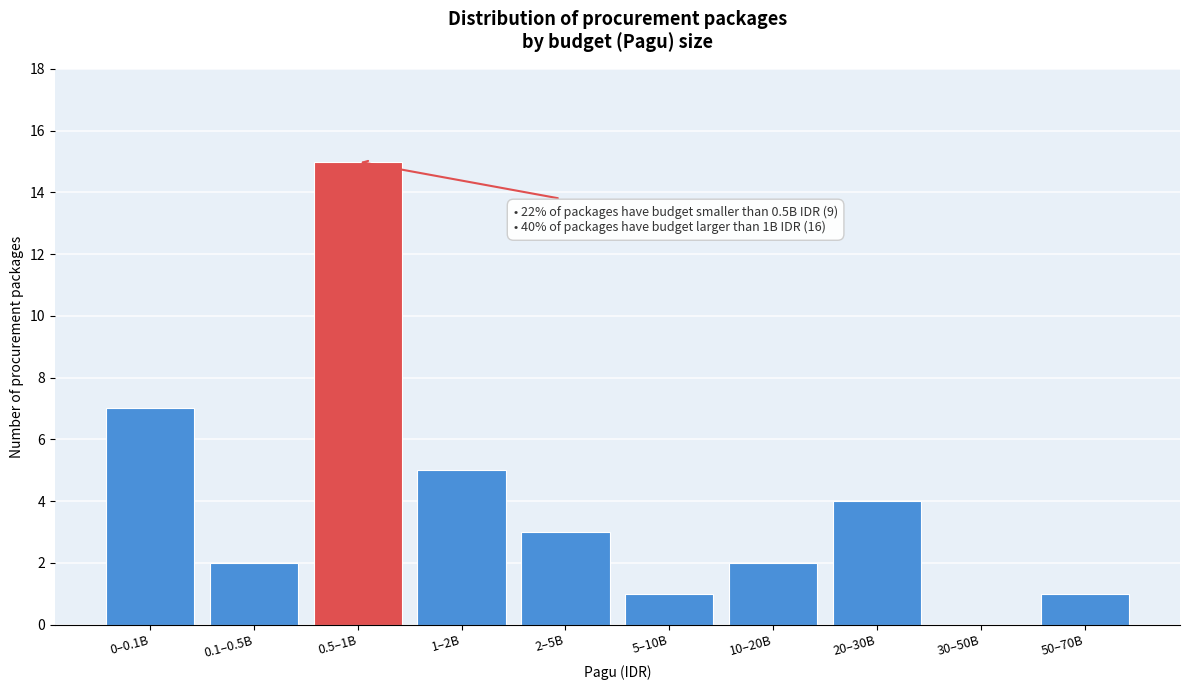

Reading left to right, transcribe all the data shown in this chart.

0–0.1B=7	0.1–0.5B=2	0.5–1B=15	1–2B=5	2–5B=3	5–10B=1	10–20B=2	20–30B=4	30–50B=0	50–70B=1